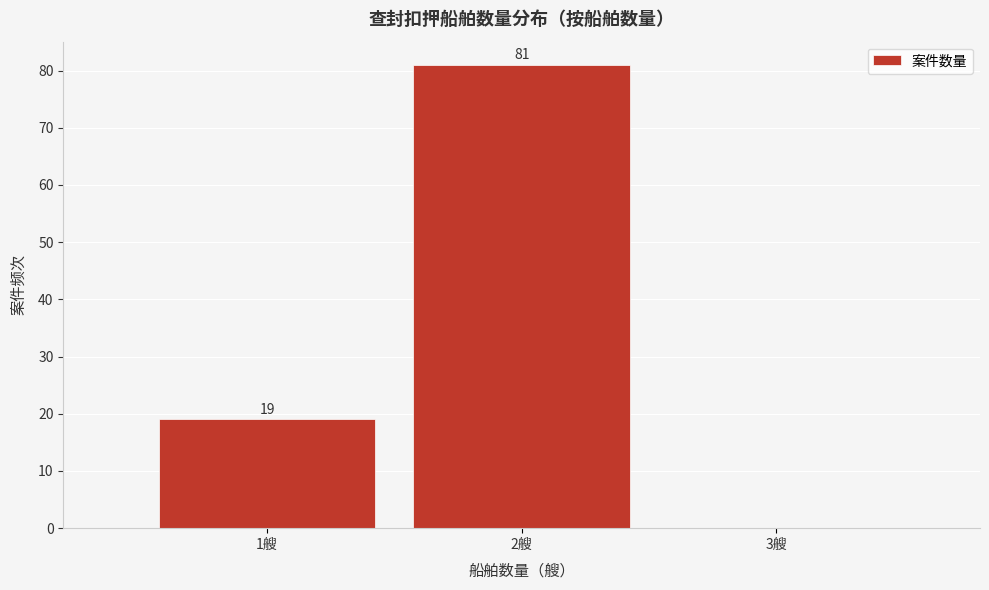

Which range on the x-axis has the tallest bar?

1.5 to 2.5